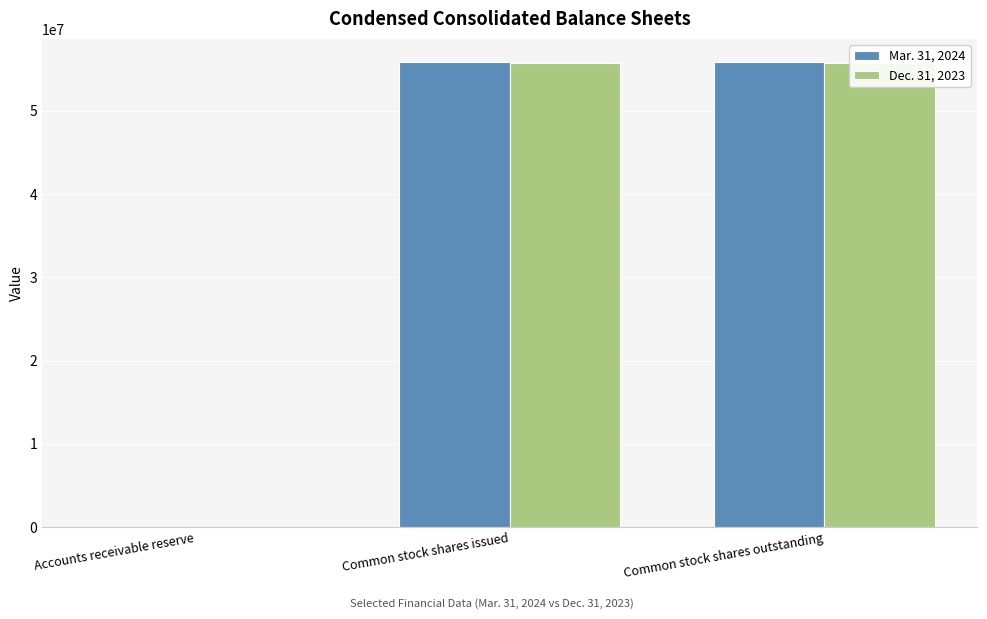

Rank the series at Common stock shares outstanding from highest to lowest value.

Mar. 31, 2024, Dec. 31, 2023